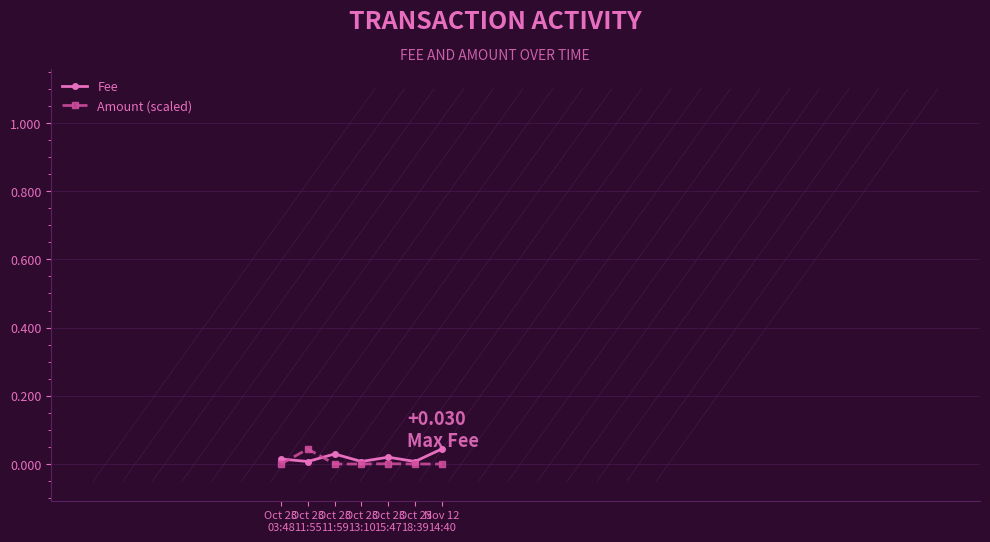

True or false: Fee has more than 0 interior local peaks.

True